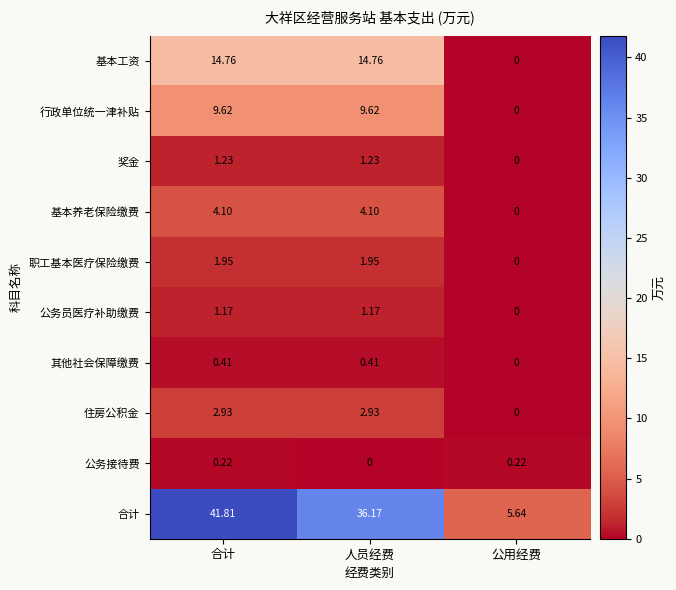

How many values in the 职工基本医疗保险缴费 series are below 1?

1